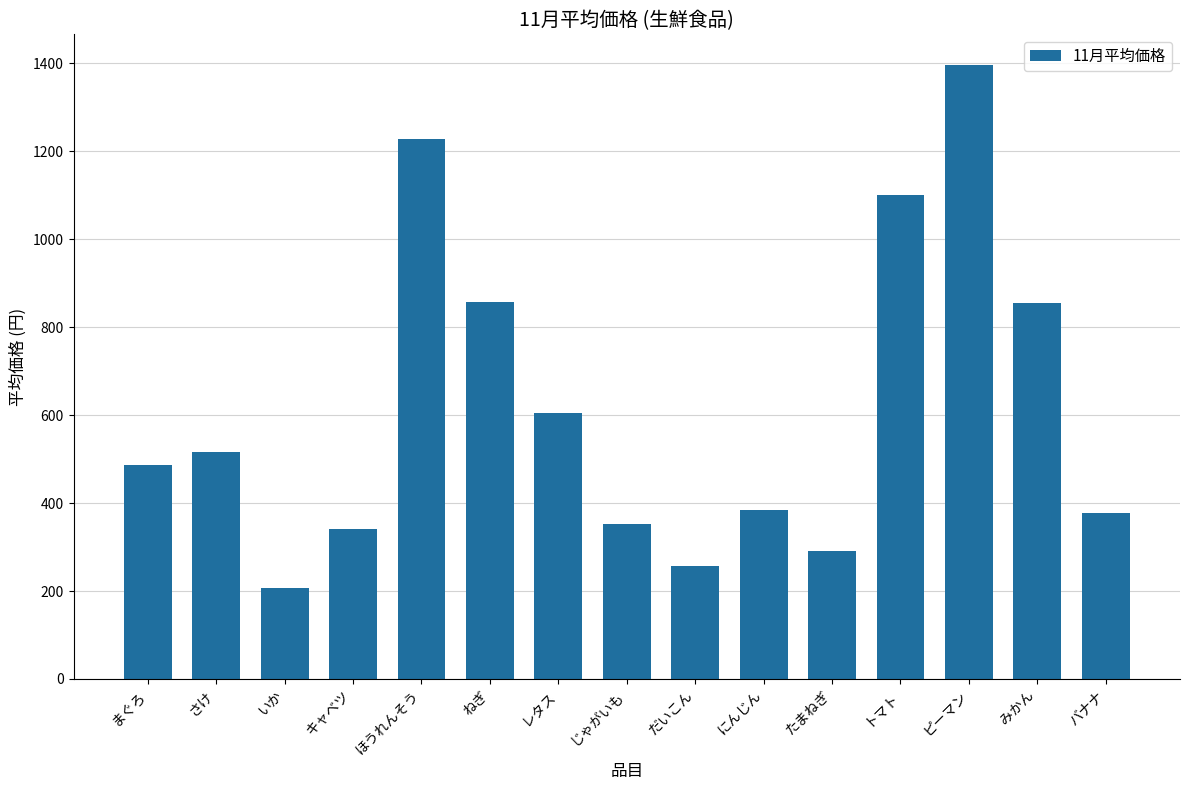

What is the average value?

617